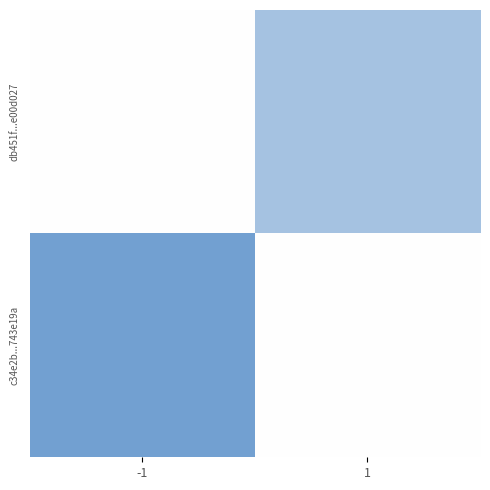

Reading left to right, what are all the values shown in this chart?

c34e2b...743e19a: -1=25	1=0
db451f...e00d027: -1=0	1=16